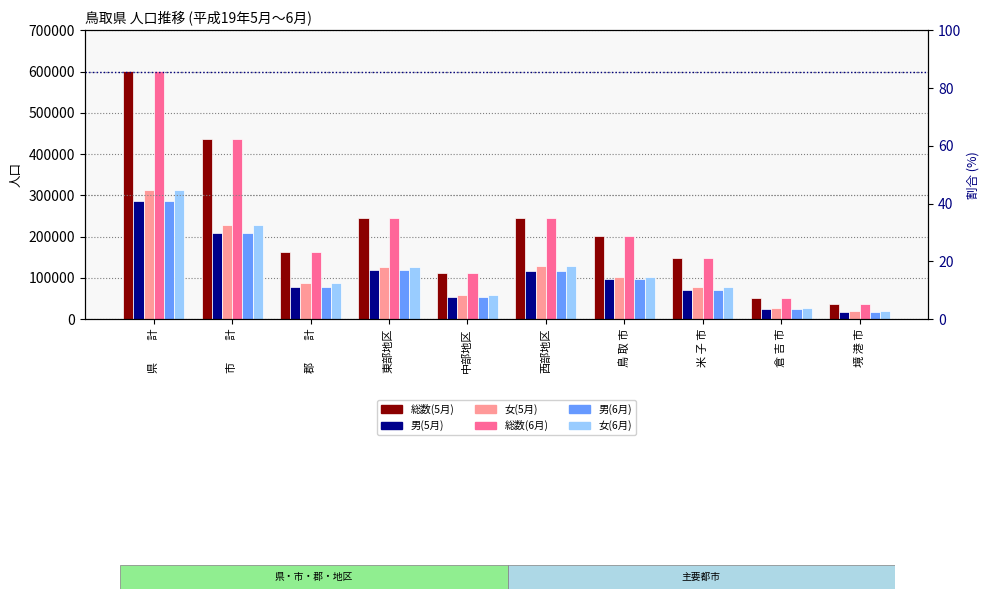

At which label is 男(6月) closest to 152004?

東部地区